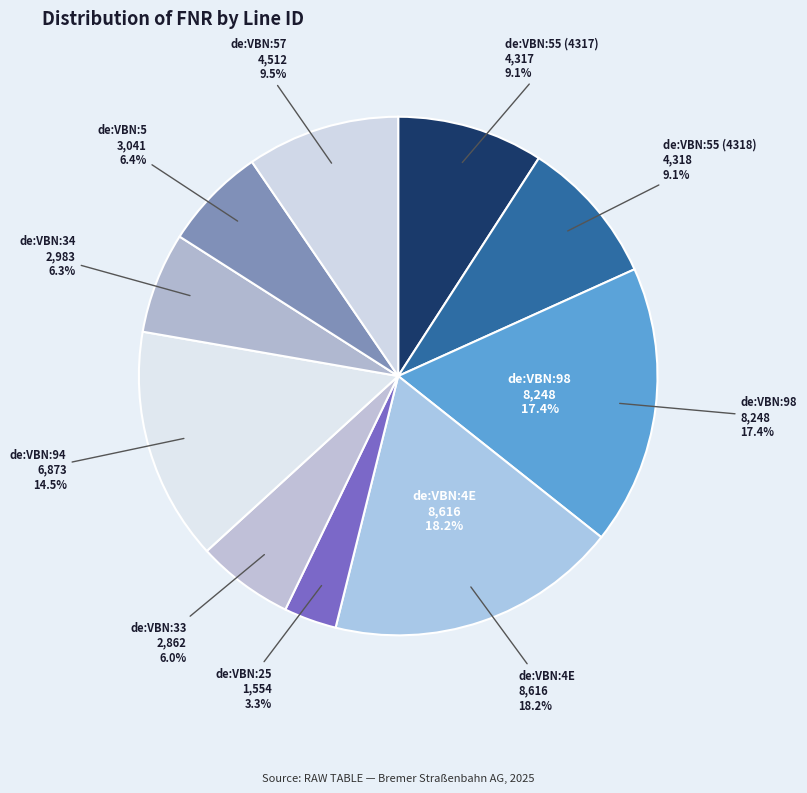

Is it true that de:VBN:4E is 11% of the pie?

False